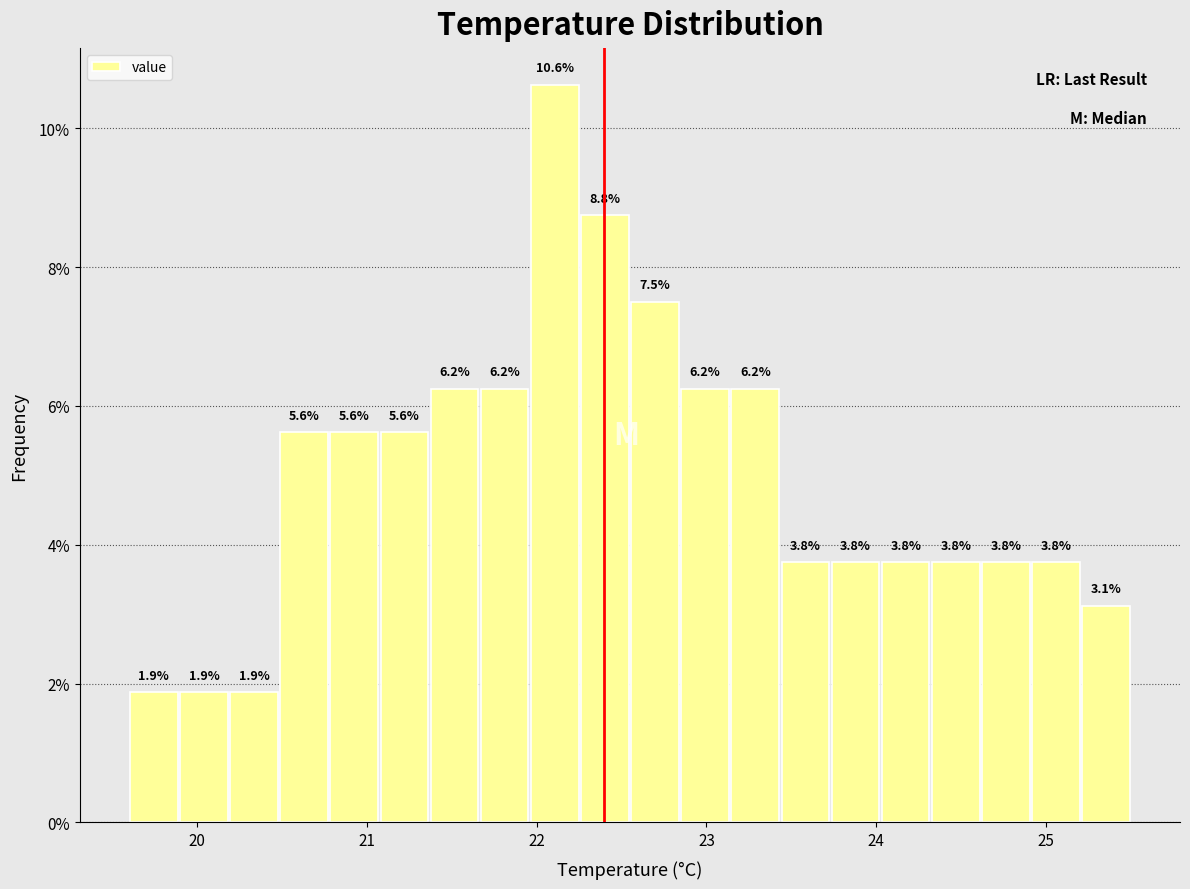

Around what value on the x-axis is the tallest bar? Give the approximate position of its centre, as read against the axis.

22.1